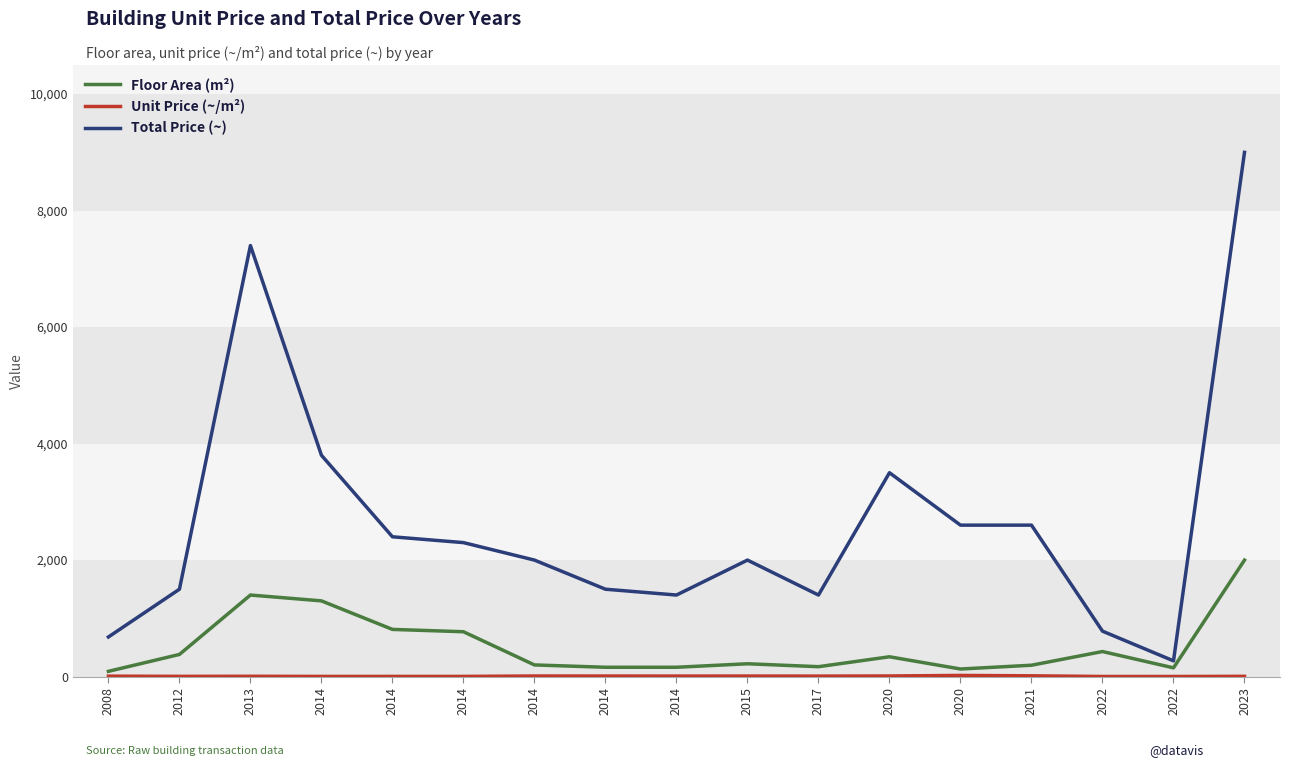

What is the greatest value displayed?

9000.0